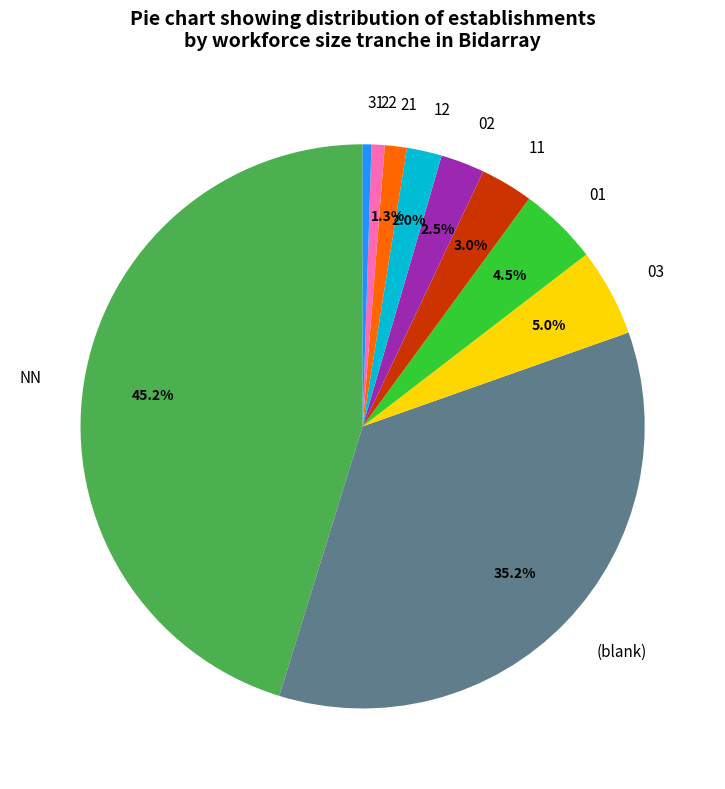

Approximately how many times larger is the value at 02 compared to 01?

0.6